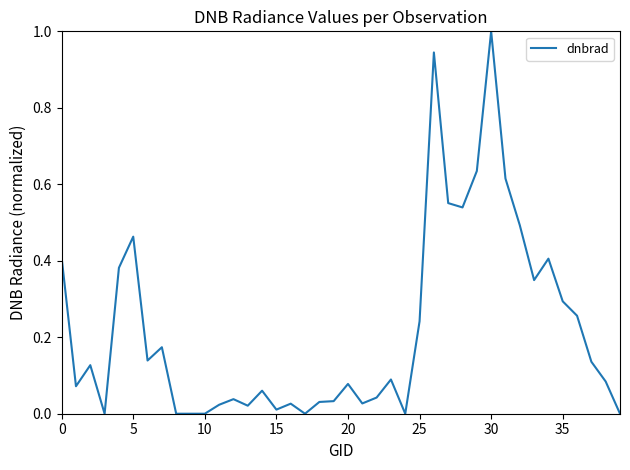

How many lines are shown in the chart?

1